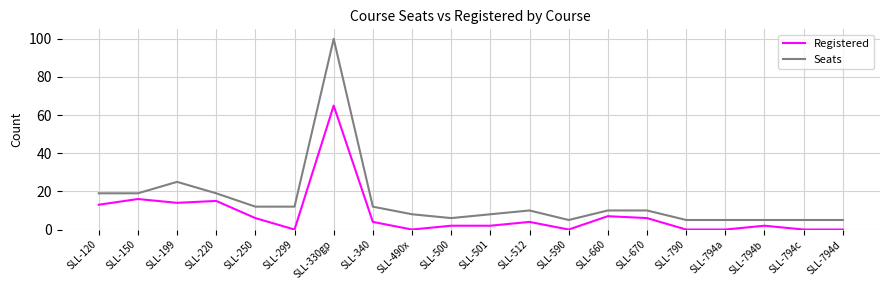

True or false: Registered and Seats cross at least once.

False